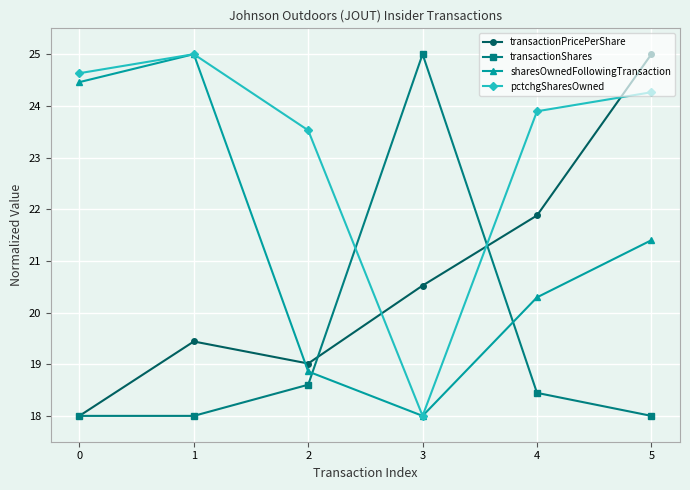

Is the value of sharesOwnedFollowingTransaction at 4 greater than the value of transactionPricePerShare at 3?

No